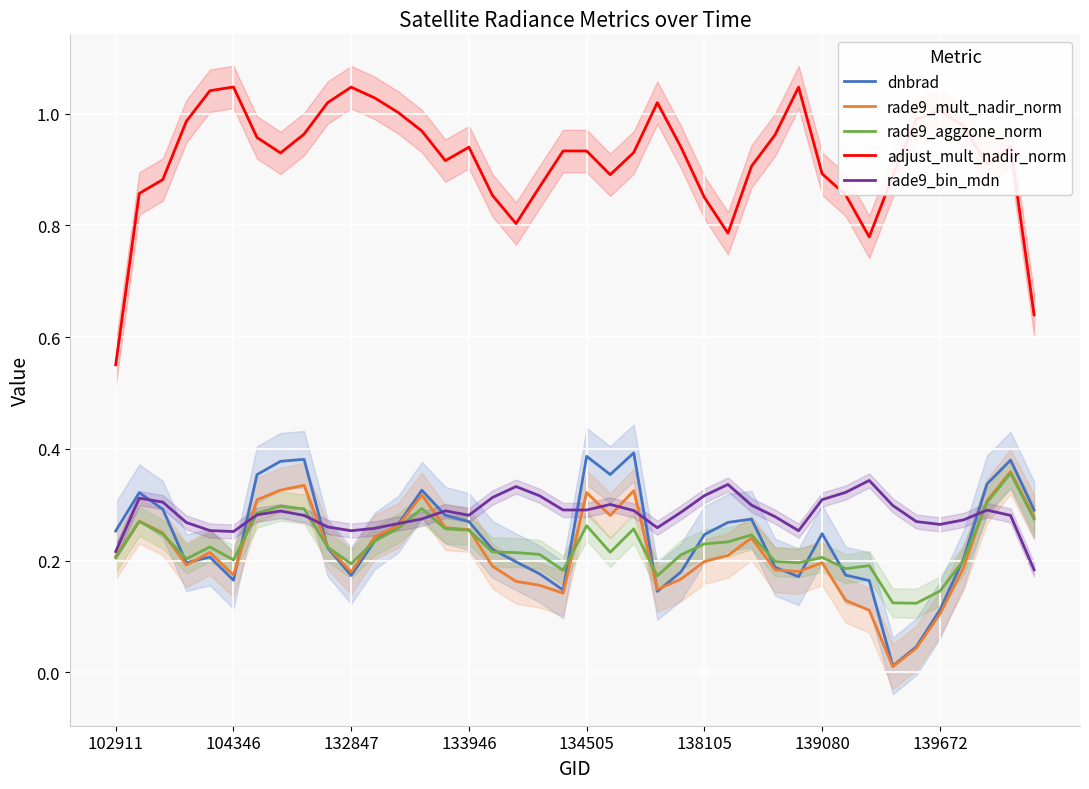

In dnbrad, how many points are lower than both neighbors (excluding endpoints)?

8